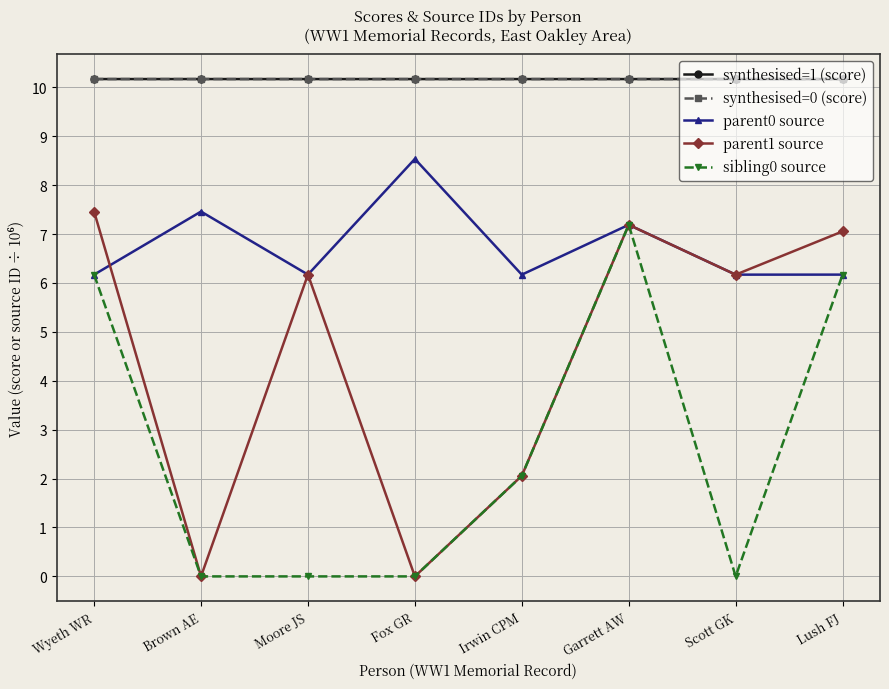

Does the chart have visible grid lines?

Yes